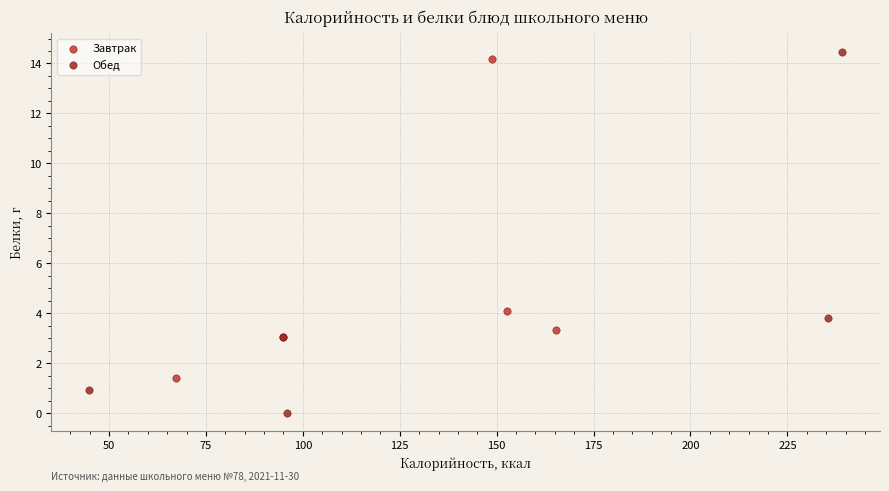

Which series reaches the minimum Y coordinate?

Обед